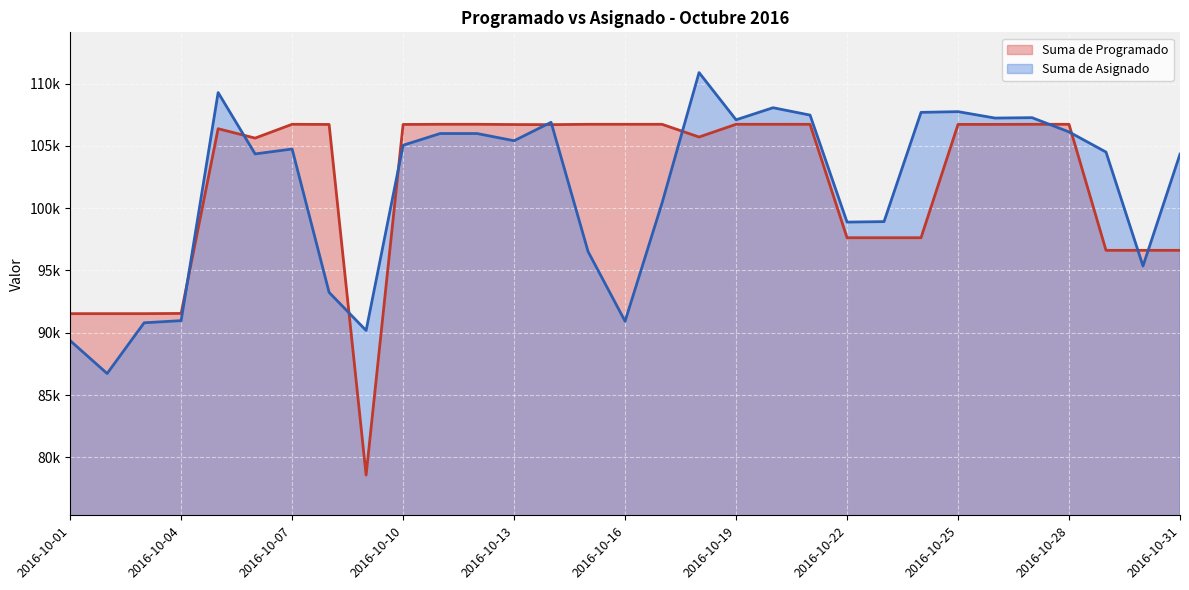

At which label does Suma de Asignado reach its peak?

2016-10-18